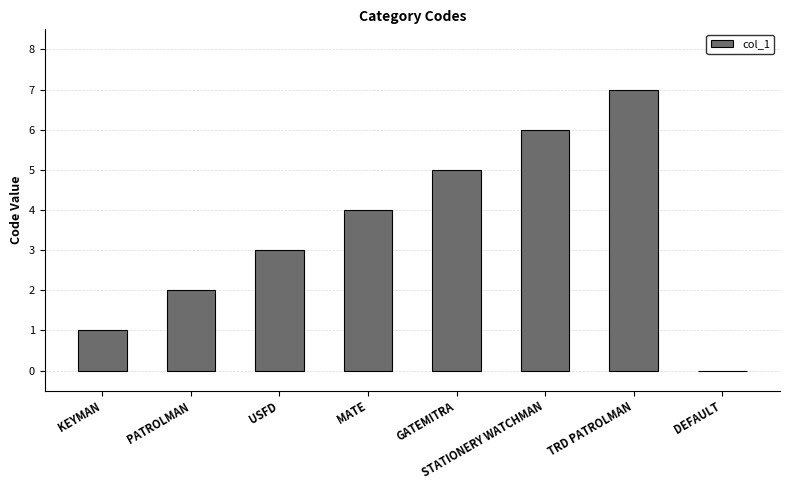

The chart shows a value of 7 at TRD PATROLMAN. True or false?

True